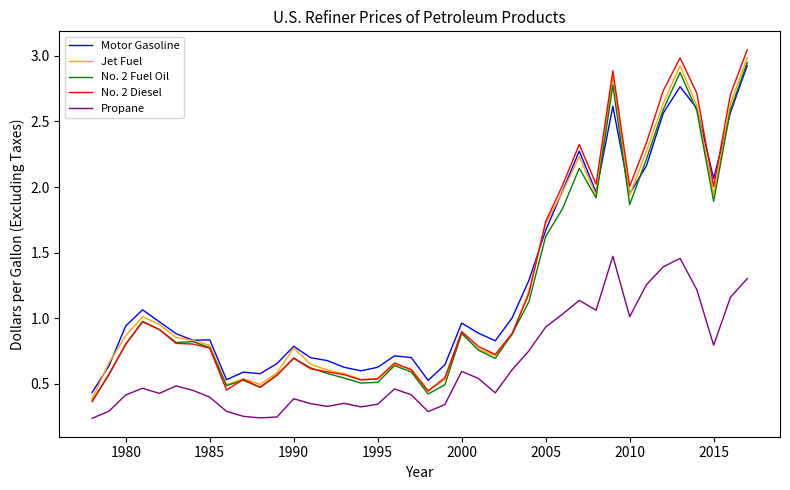

Which series ends up on top after the final intersection of No. 2 Fuel Oil and Jet Fuel?

Jet Fuel